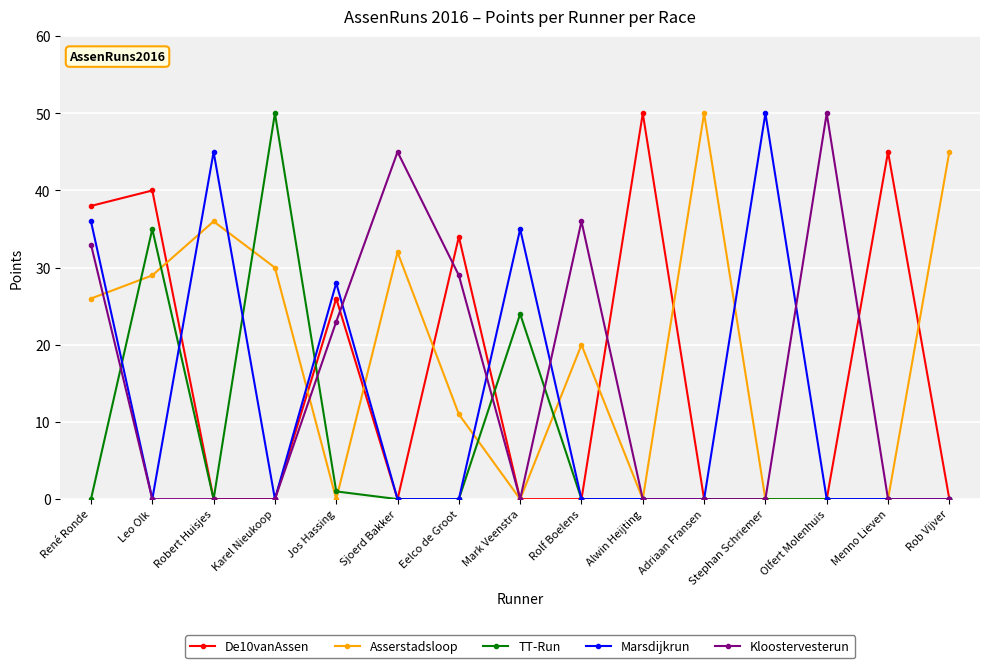

True or false: Kloostervesterun has more than 2 interior local peaks.

True